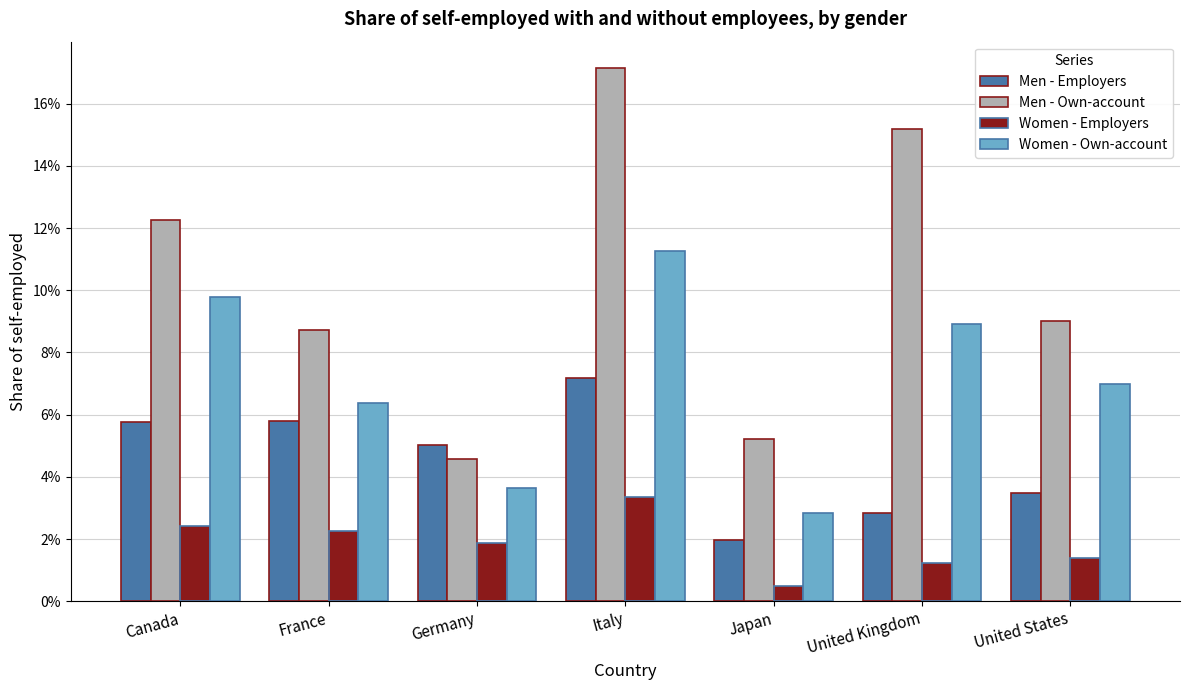

Which series has the largest range (max minus min)?

Men - Own-account